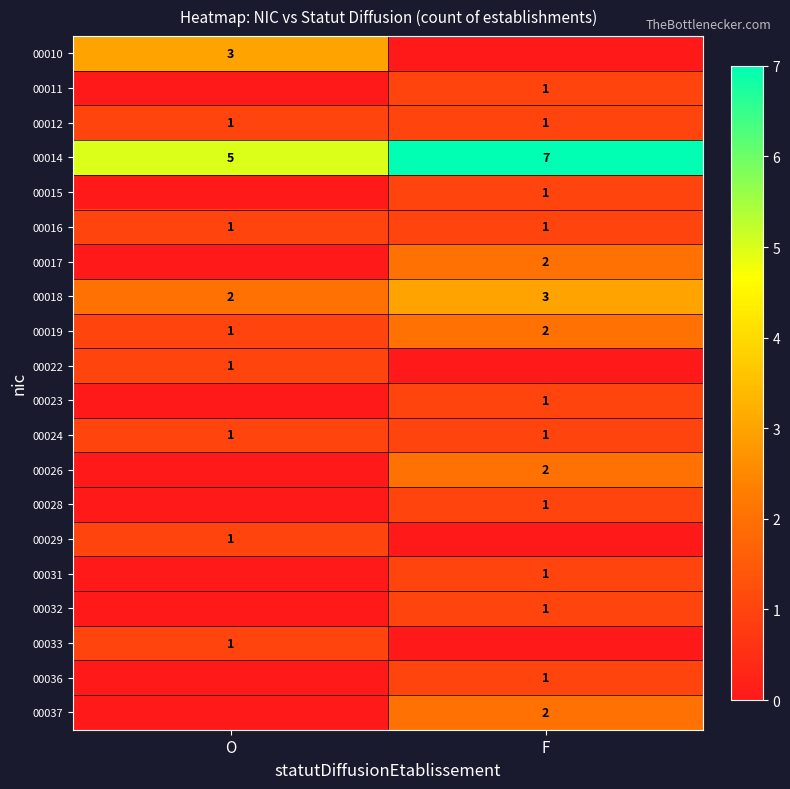

What is the average value of the 00012 series?

1